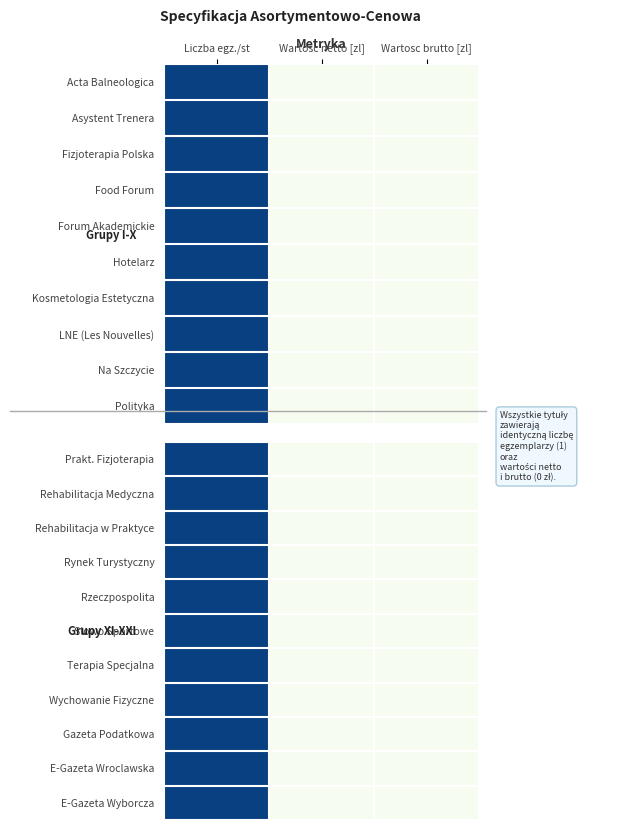

The value of Rehabilitacja w Praktyce at Liczba egz./st is 1. True or false?

False